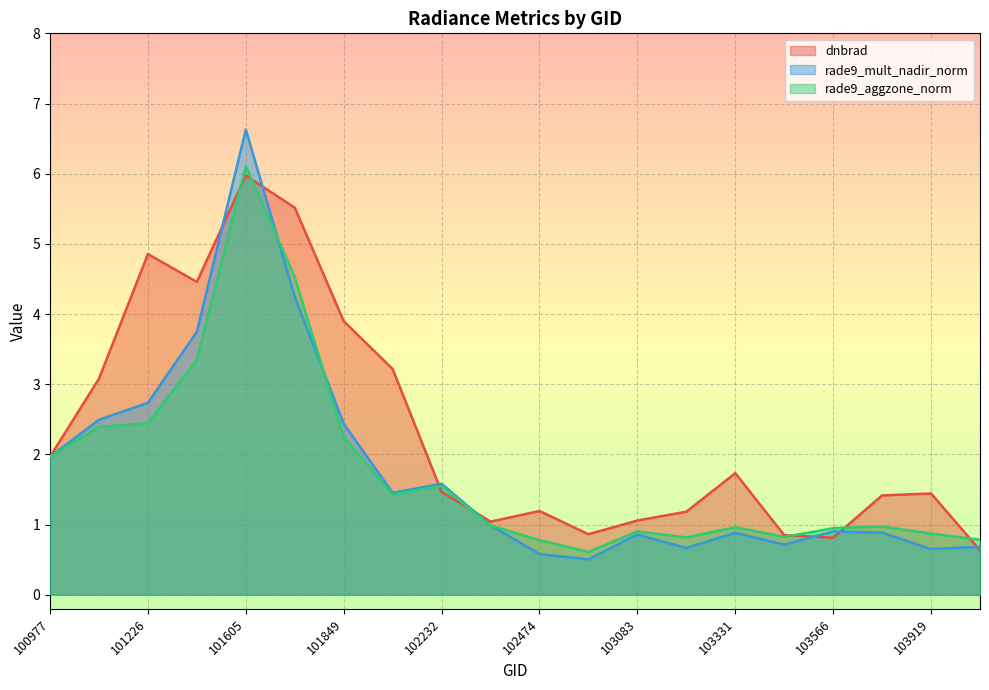

True or false: rade9_aggzone_norm has a value of 4.5 at 101728.

True